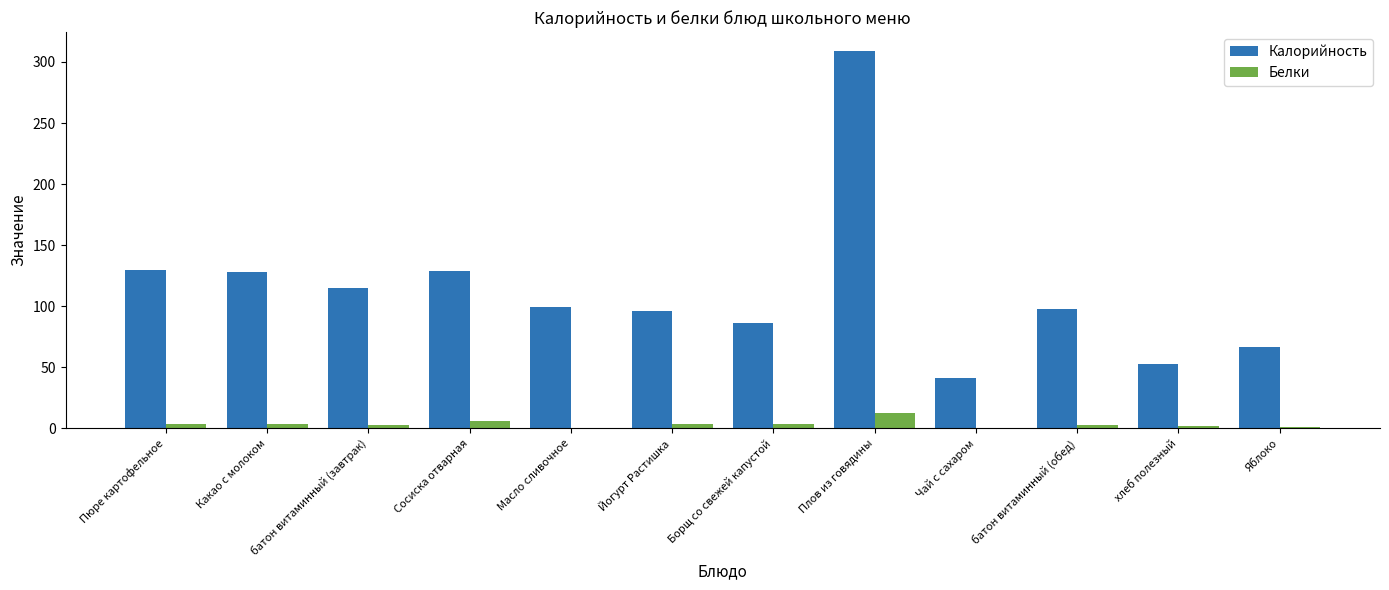

Is the value of Калорийность at Какао с молоком greater than the value of Белки at батон витаминный (обед)?

Yes